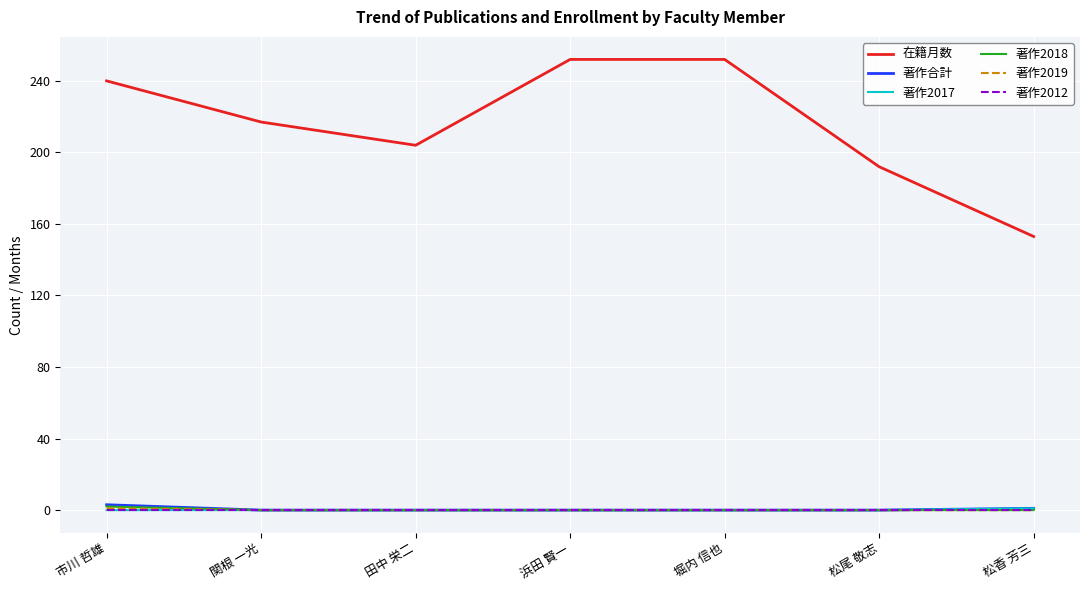

Is it true that 在籍月数 equals 217 at 関根 一光?

True